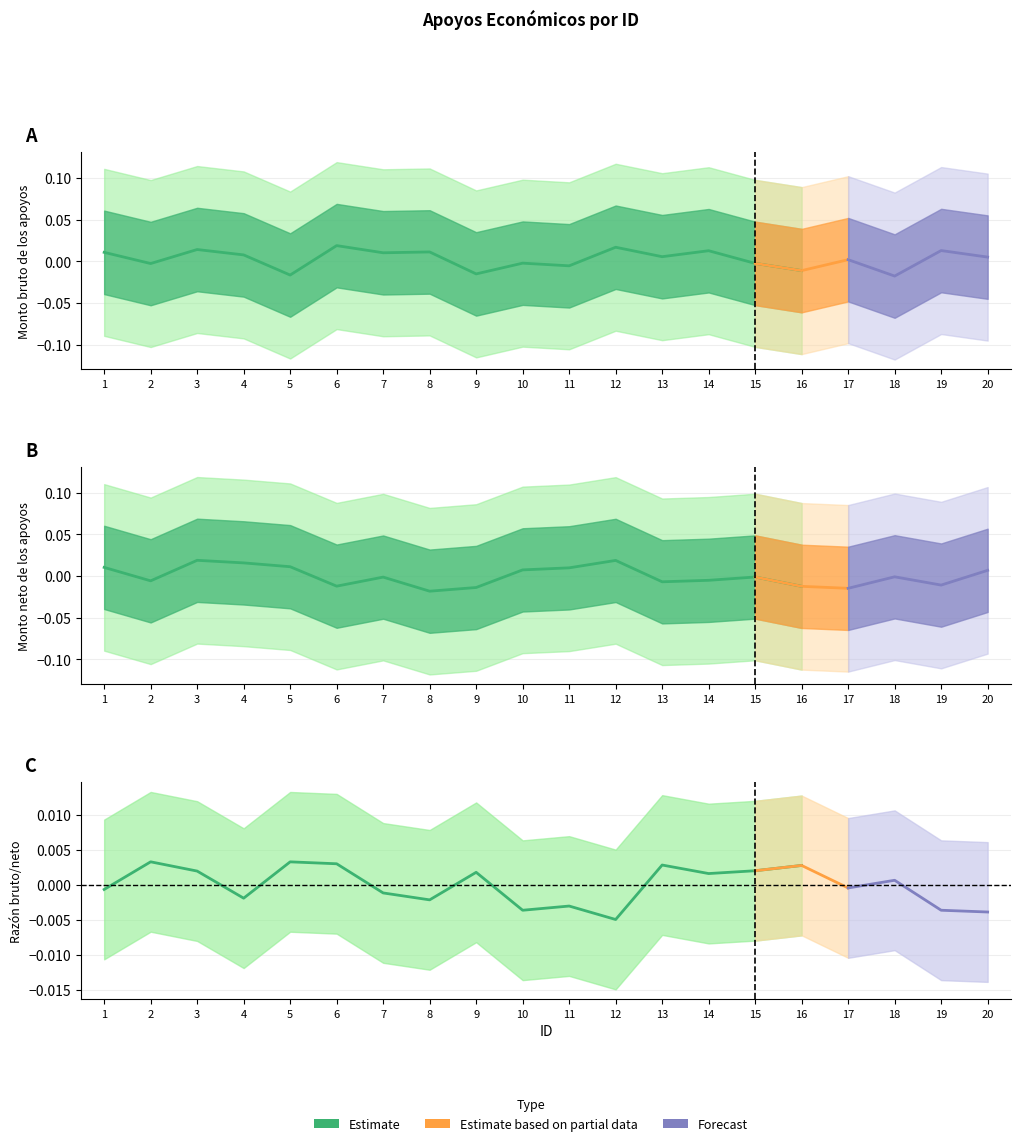

Is the value of Monto bruto (estimate) at 13 greater than the value of Monto neto (estimate) at 5?

No